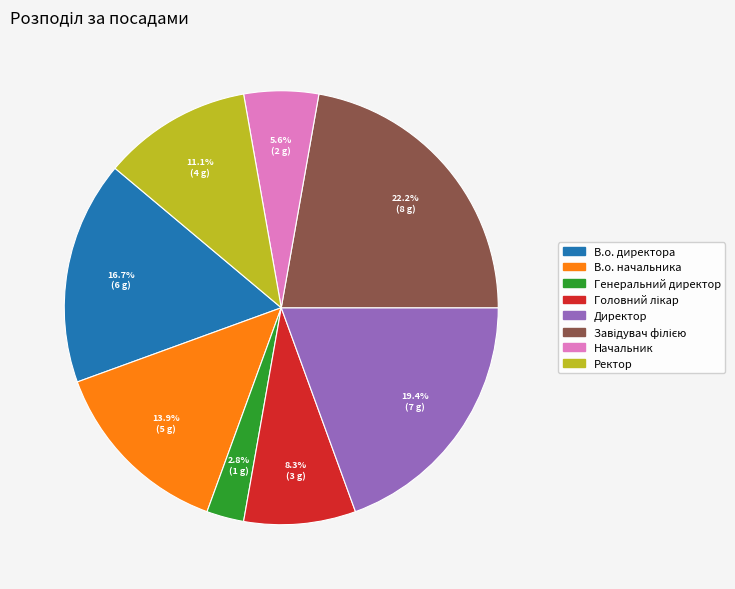

How many segments does this pie chart have?

8